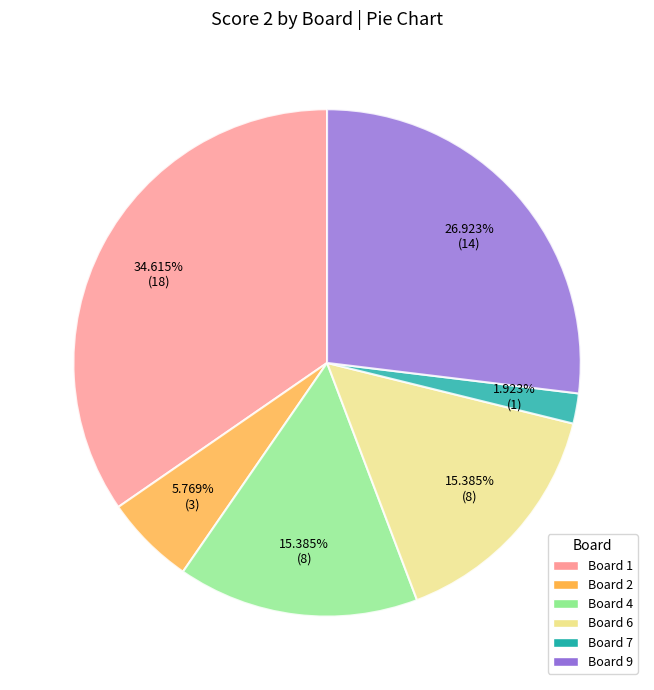

Is there any slice that represents more than half of the pie?

No